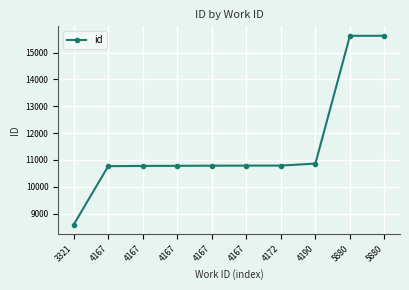

How many lines are shown in the chart?

1